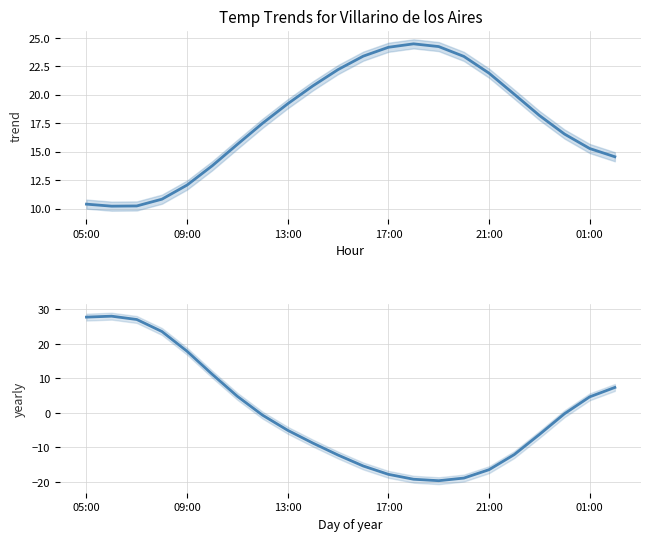

What is the spread (max minus min) of values at 10?

34.4